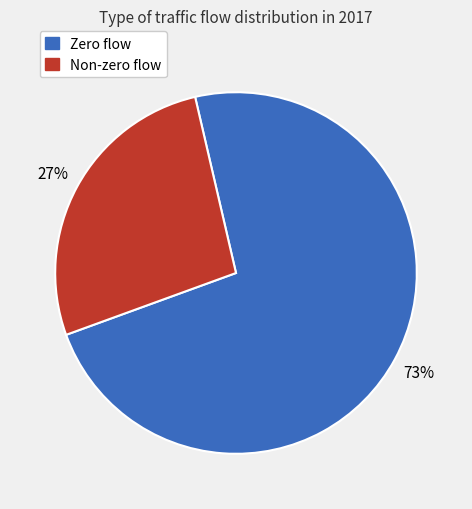

Is there a majority slice in this chart?

Yes